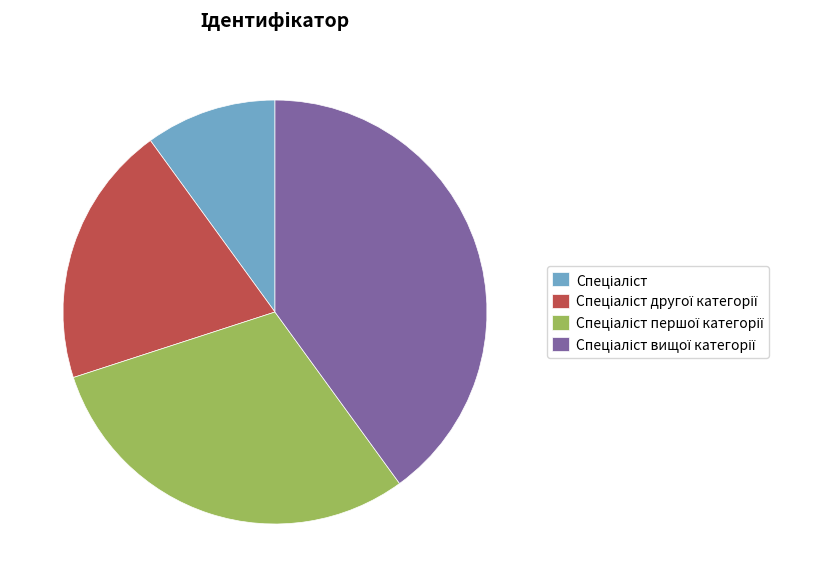

Is there any slice that represents more than half of the pie?

No